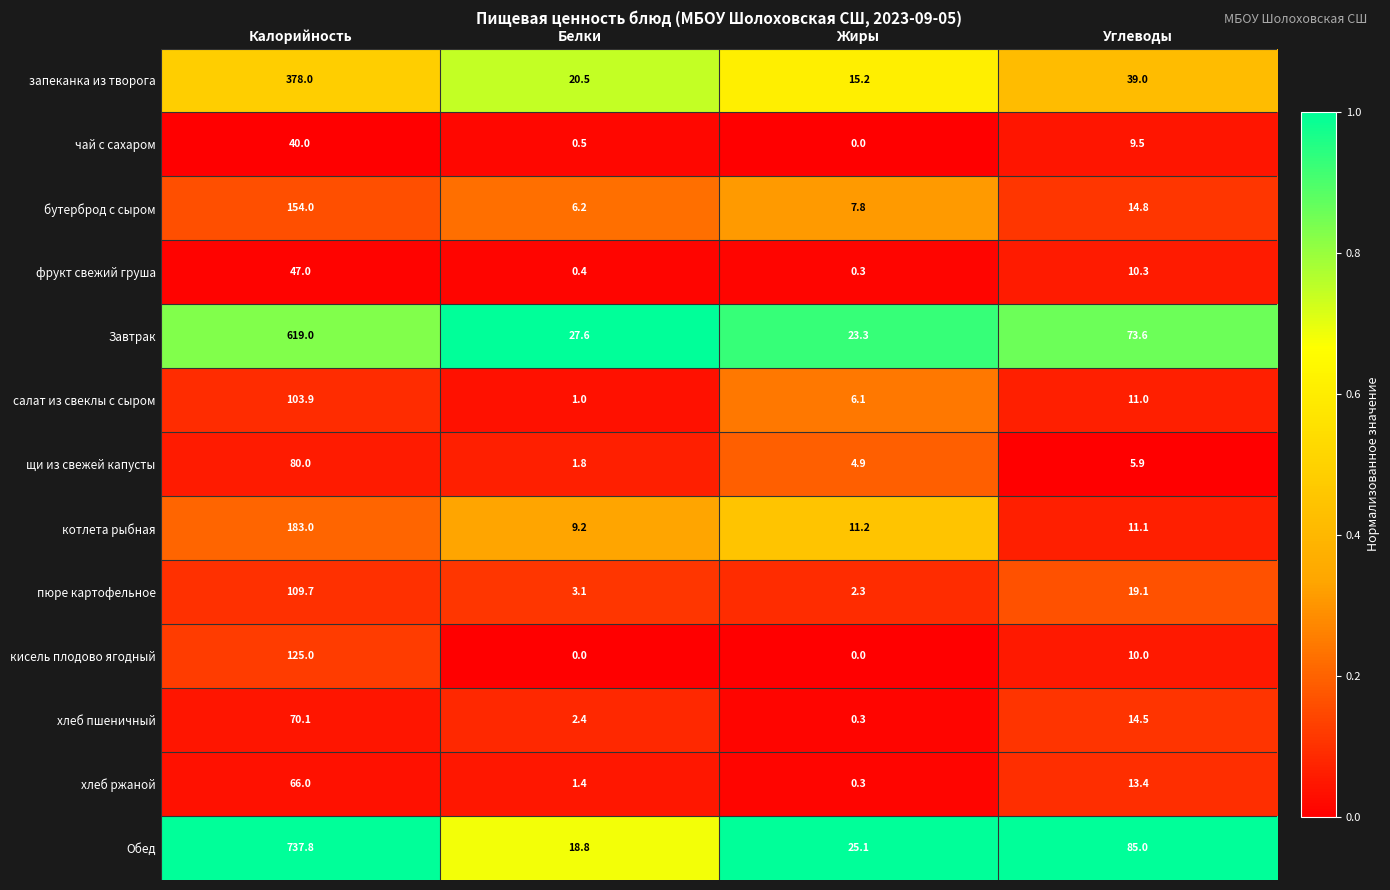

What is the maximum value shown in the chart?

737.8